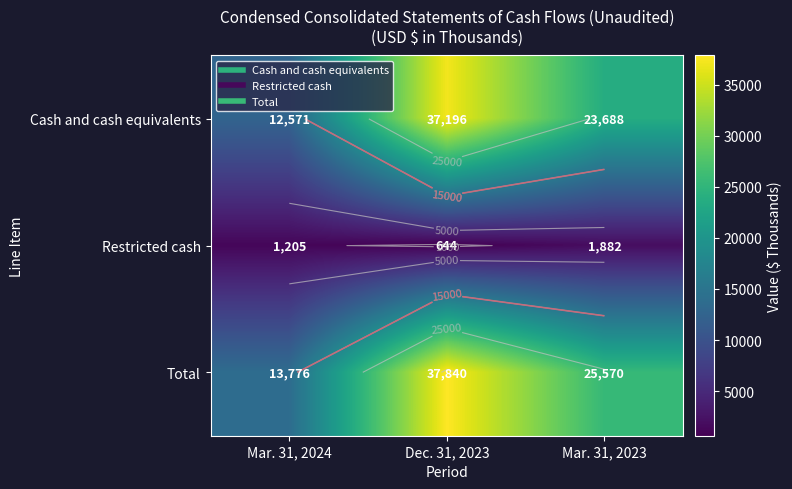

At Mar. 31, 2023, list the series in order from smallest to largest.

Restricted cash, Cash and cash equivalents, Total